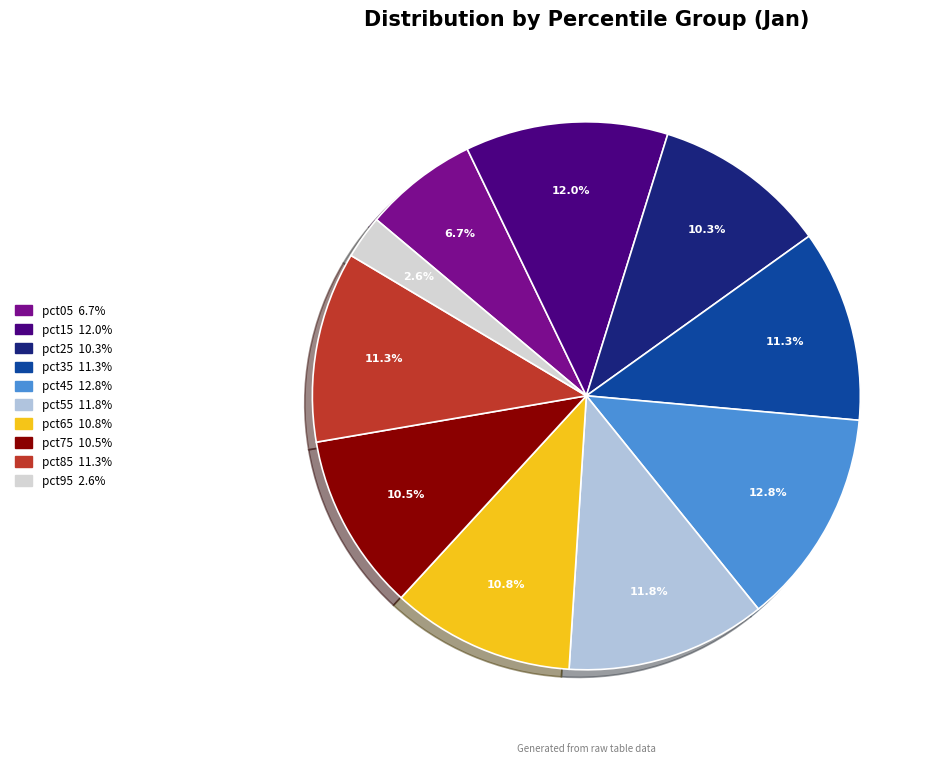

The pct35 slice represents 1% of the pie. True or false?

False